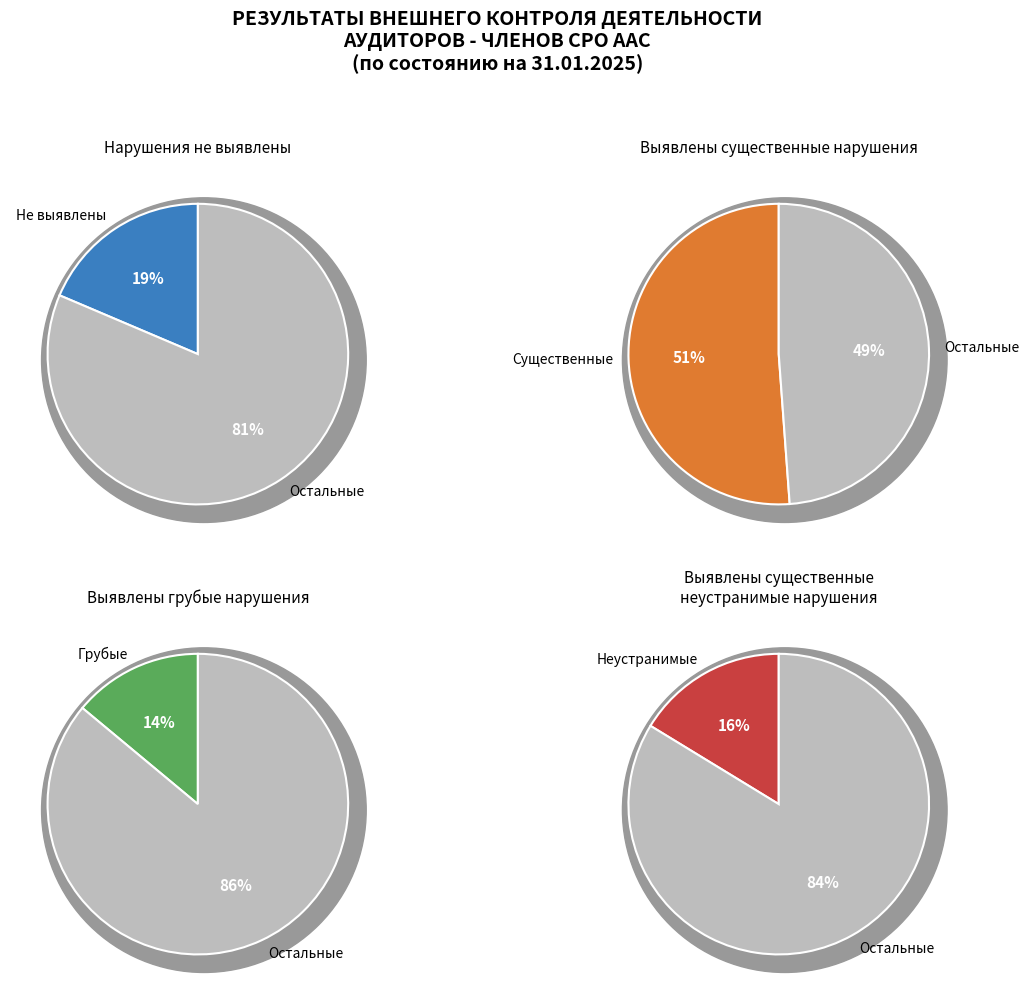

What is the smallest slice in the pie chart?

Выявлены грубые нарушения